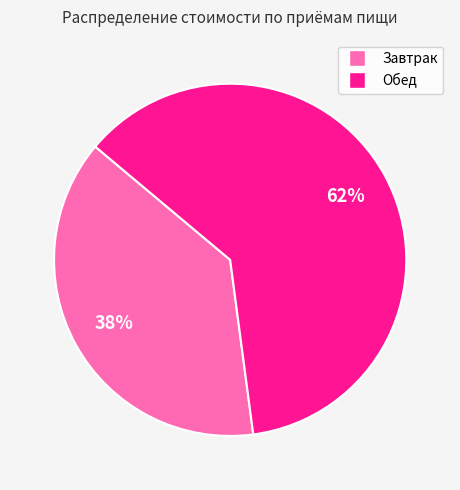

To the nearest percent, what is the combined percentage of Завтрак and Обед?

100%